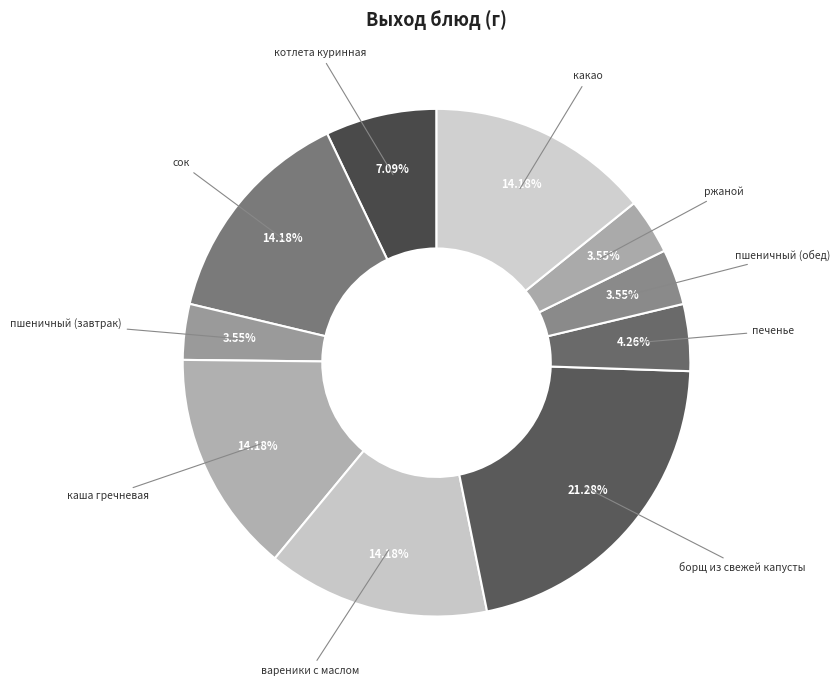

Between пшеничный (обед) and сок, which is larger?

сок